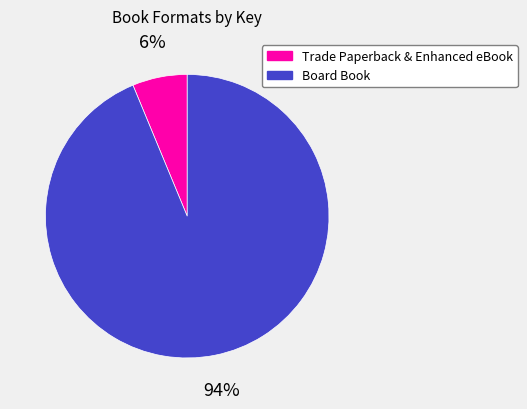

Combined, do Board Book and Trade Paperback & Enhanced eBook account for over 50%?

Yes